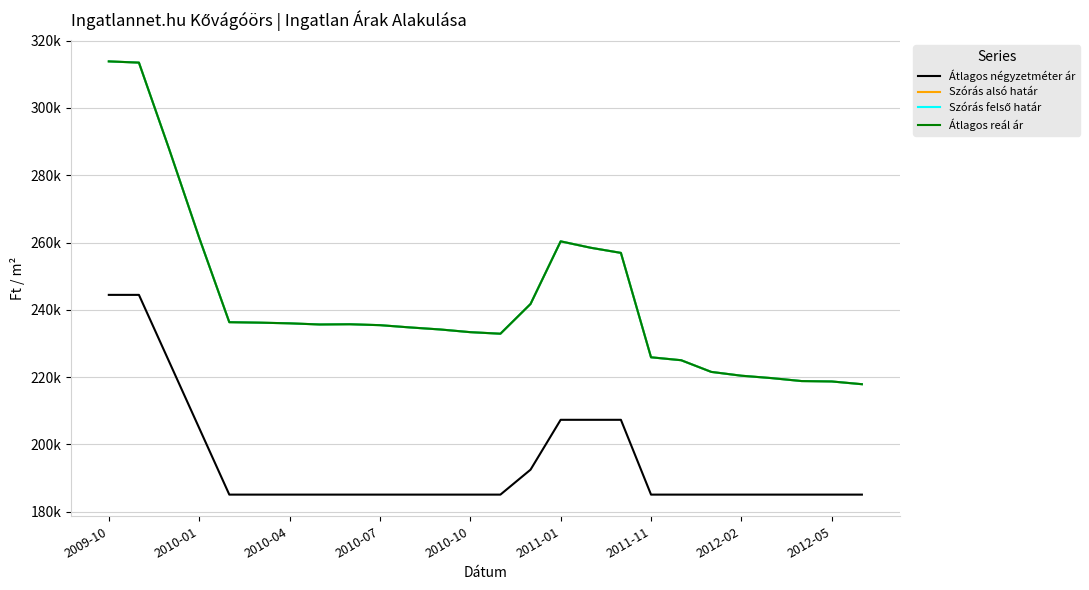

True or false: Szórás felső határ and Átlagos reál ár intersect in this chart.

False